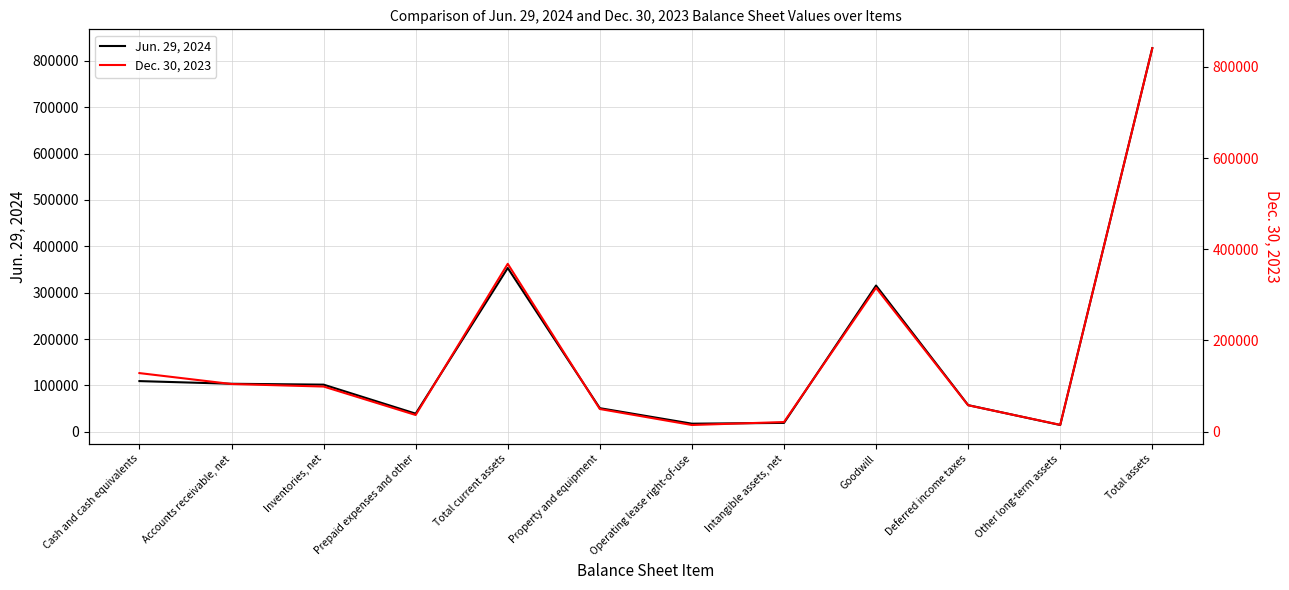

At how many categories does at least one series exceed 404980?

1